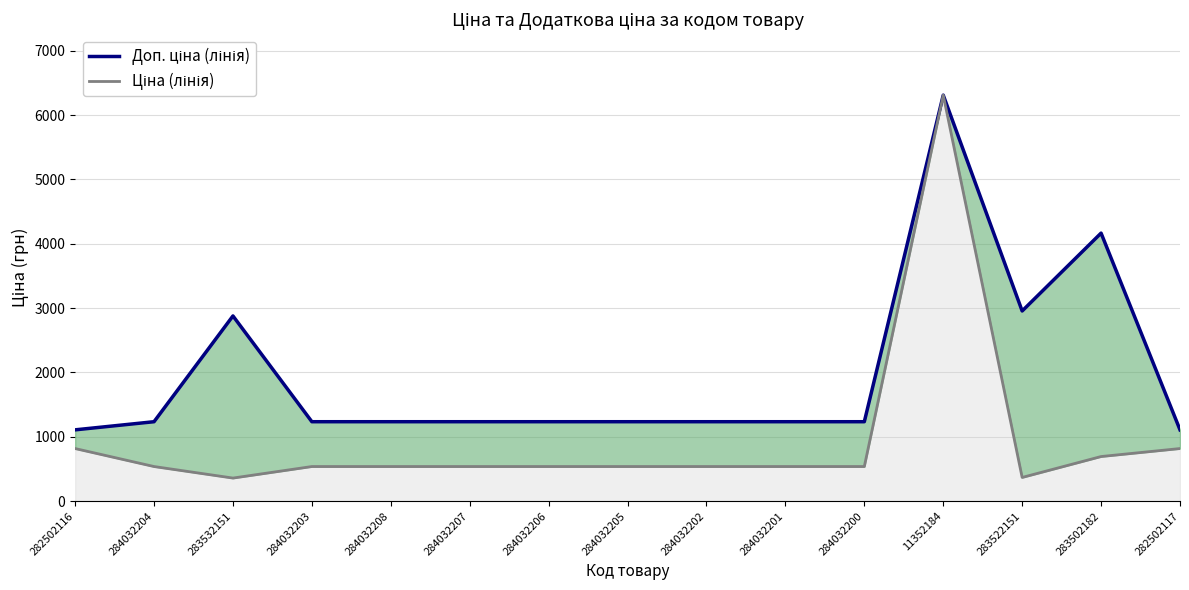

True or false: Ціна (лінія) and Доп. ціна (лінія) cross at least once.

False